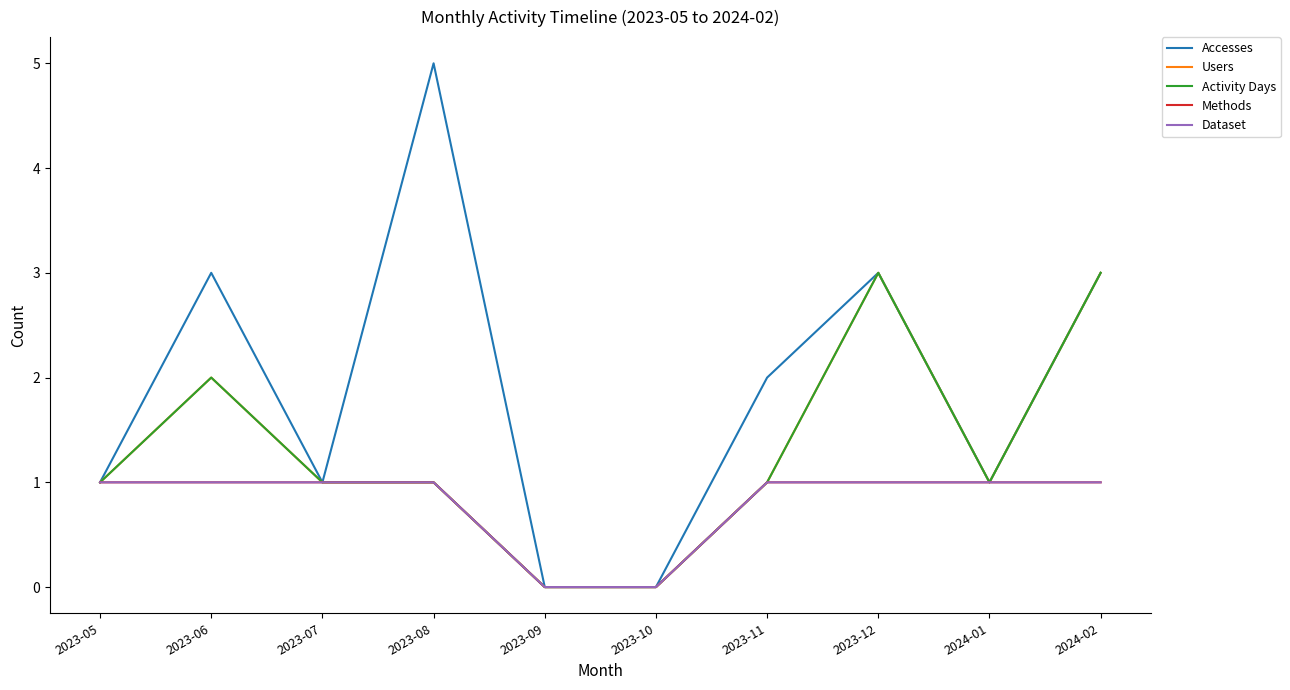

What position from the right is 2024-02?

1